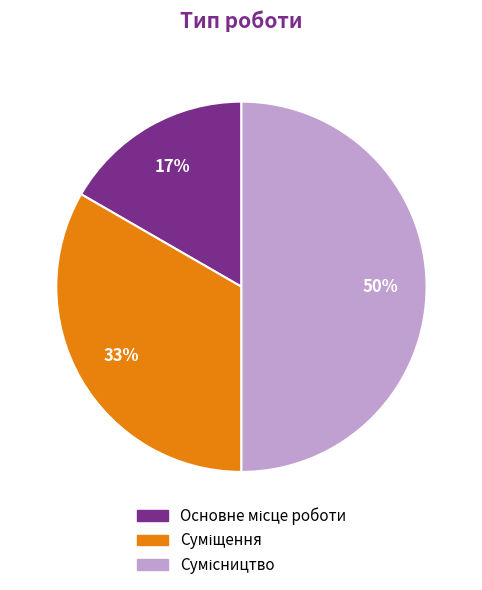

To the nearest percent, what is the difference between the largest and smallest slice percentages?

33%